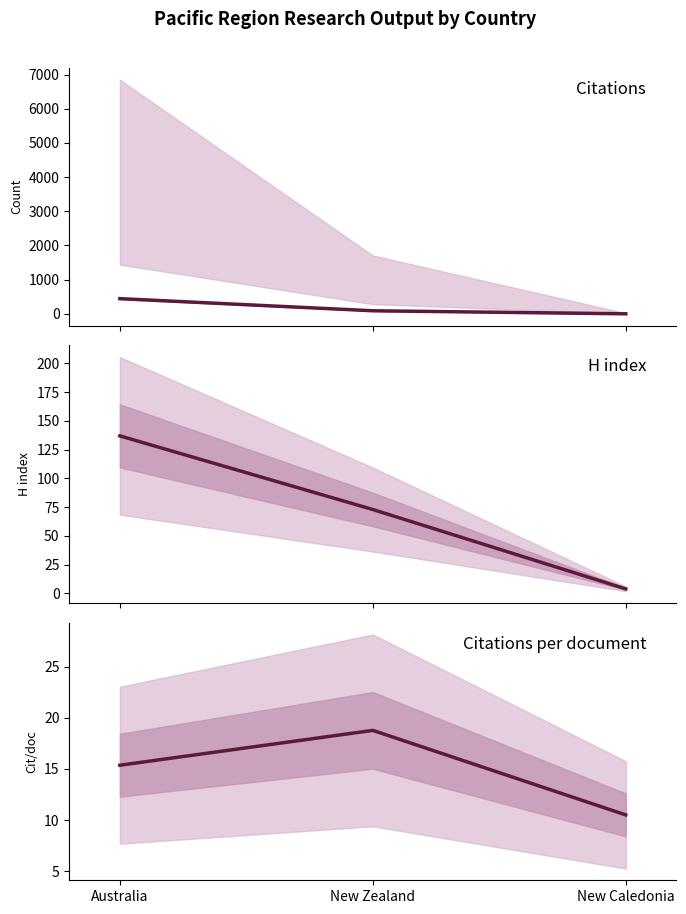

Does the chart have visible grid lines?

No